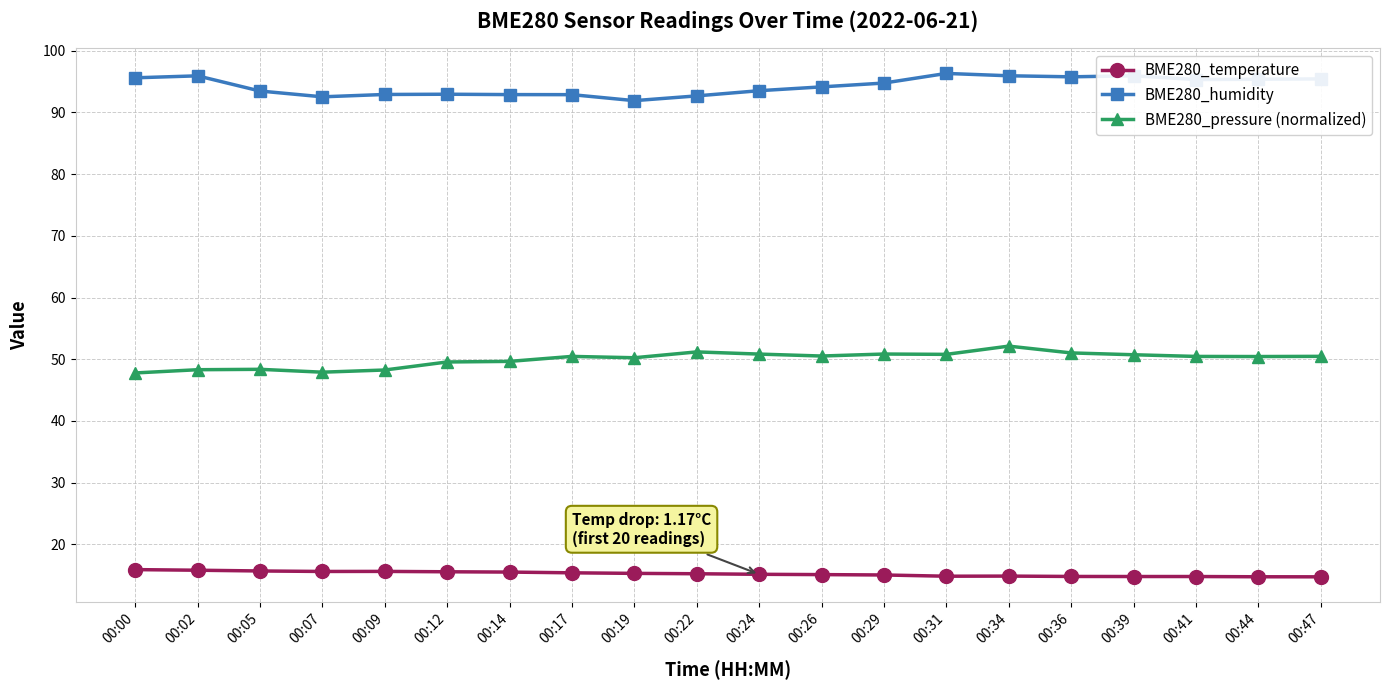

What is the difference between the highest and lowest values at 00:41?

80.5